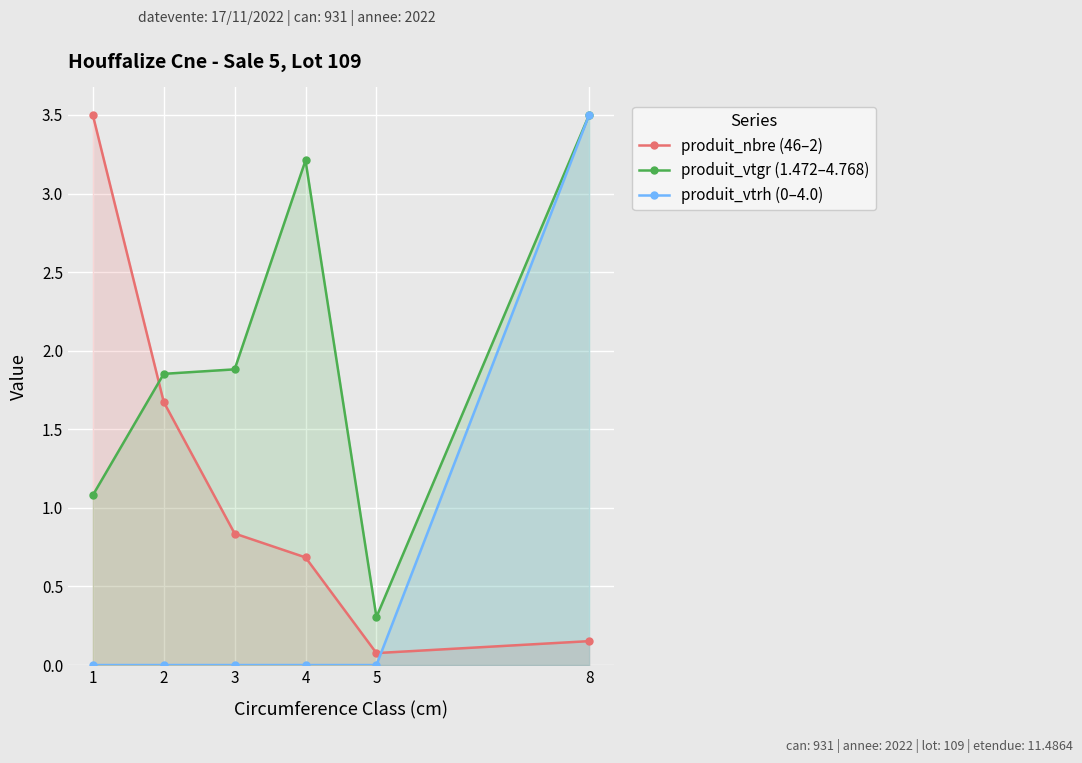

Rank the series at 2 from highest to lowest value.

produit_vtgr (1.472–4.768), produit_nbre (46–2), produit_vtrh (0–4.0)